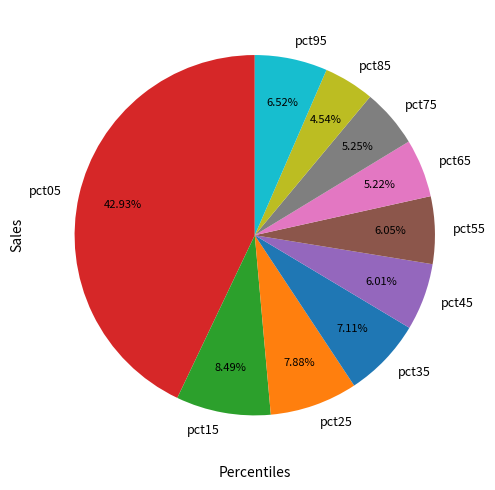

What is the largest slice in the pie chart?

pct05